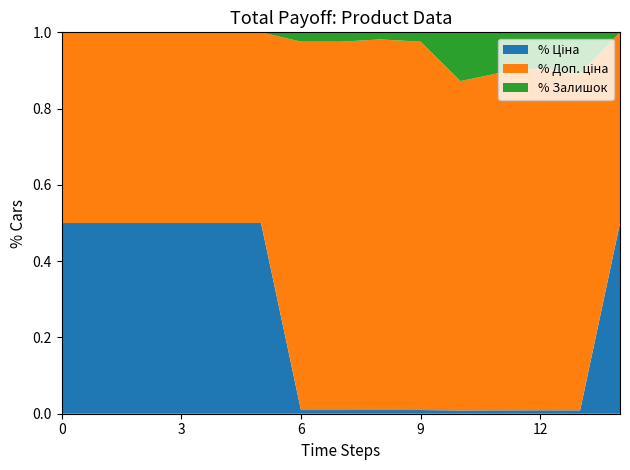

Does the chart have visible grid lines?

No